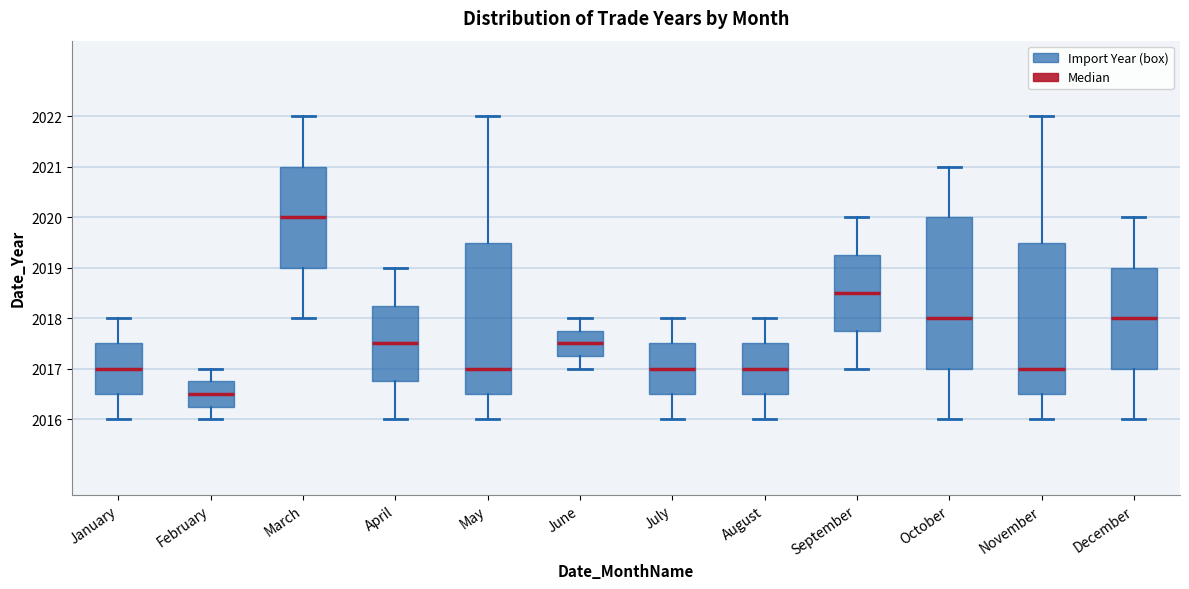

Which box's median line is the lowest?

February